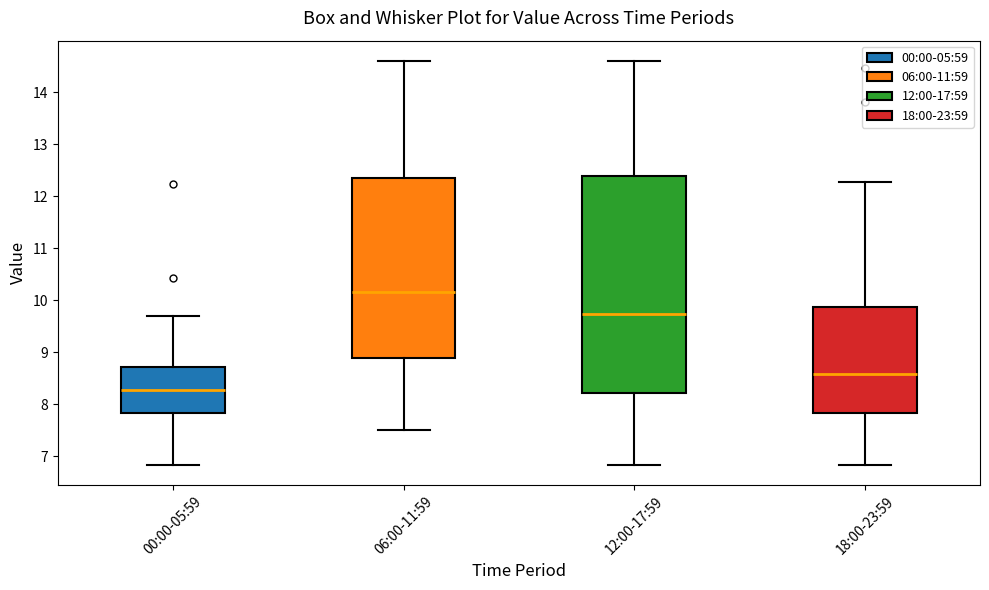

Which box's median line is the lowest?

00:00-05:59